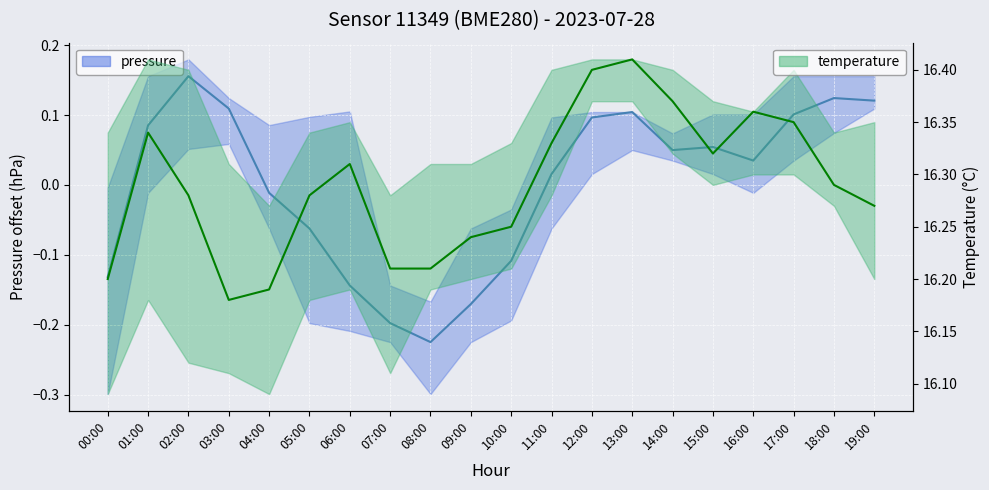

What is the smallest value displayed?

-0.2